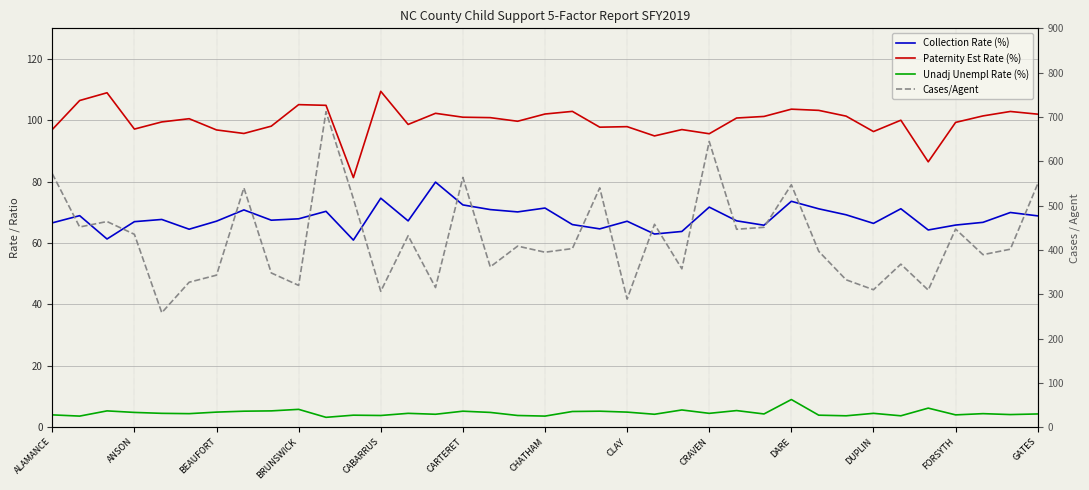

How many interior local valleys does the Cases/Agent series have?

13